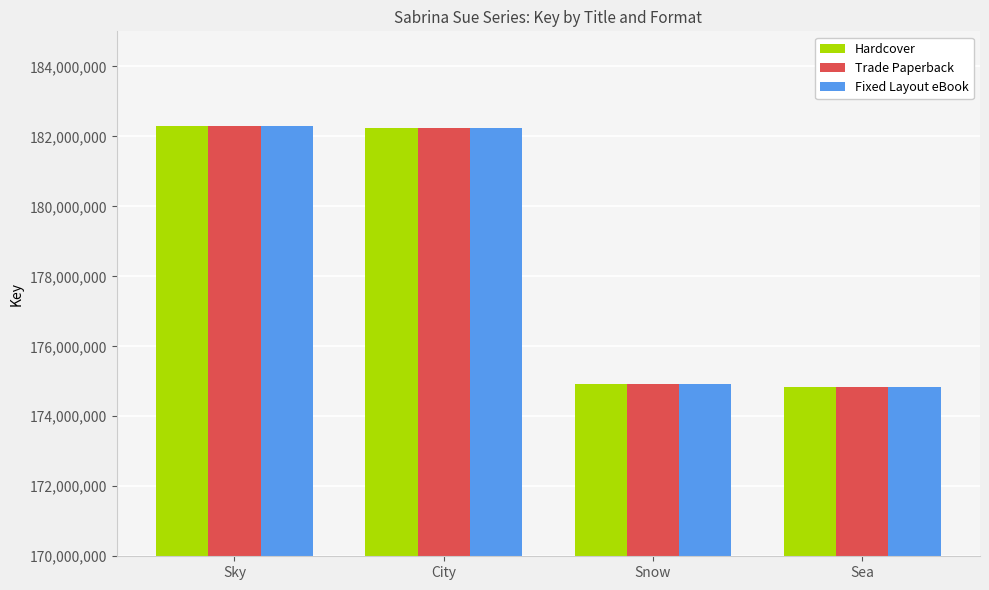

What is the highest value of the Fixed Layout eBook series?

182280874